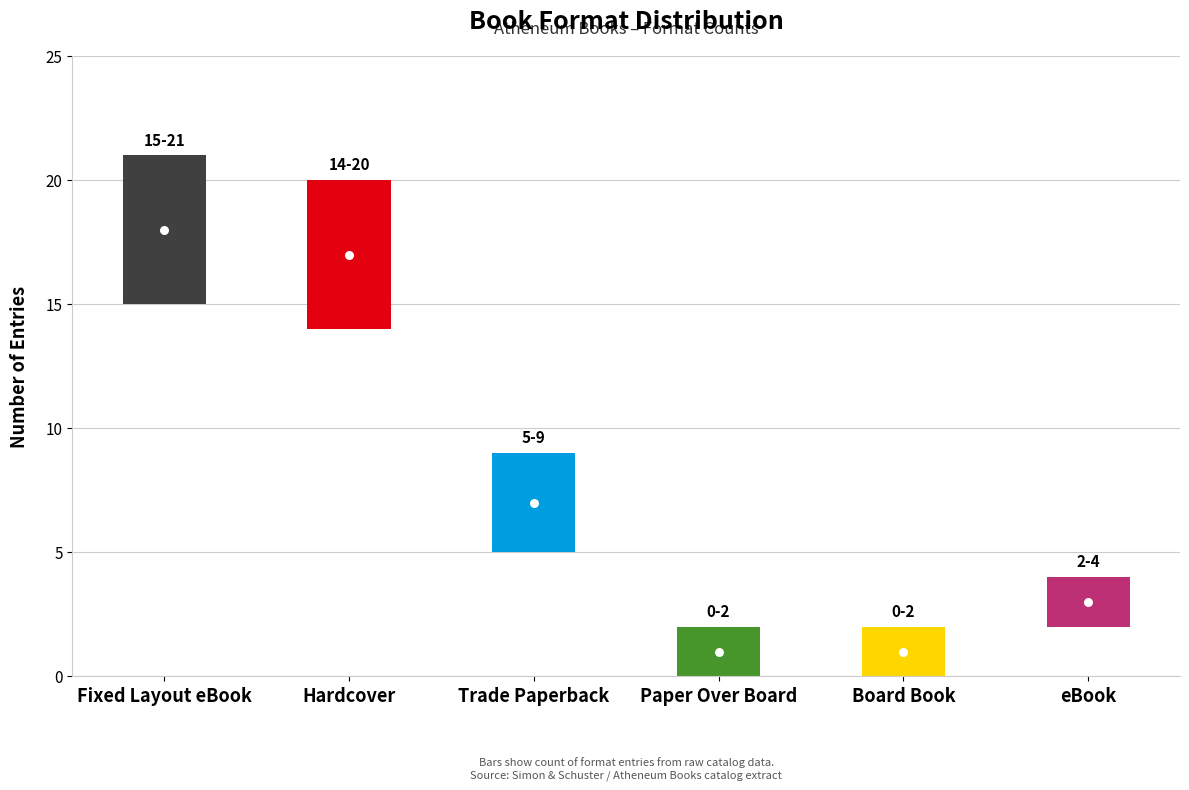

Rank the categories by value from highest to lowest.

Fixed Layout eBook, Hardcover, Trade Paperback, eBook, Paper Over Board, Board Book